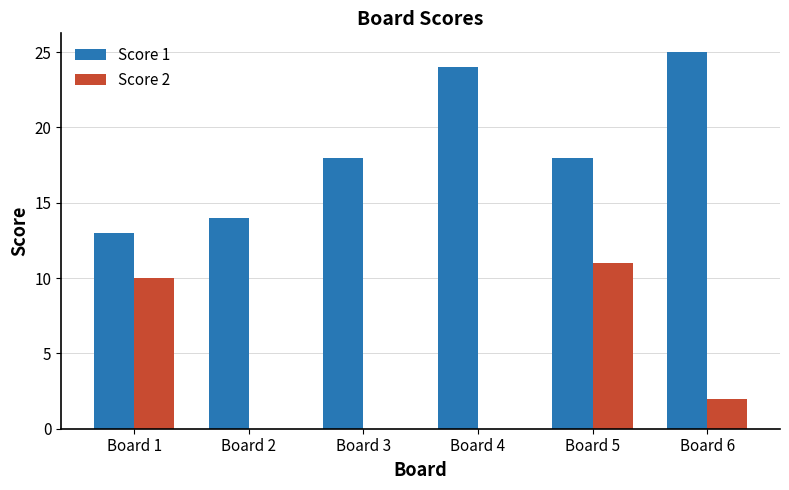

Which series has the largest total across all categories?

Score 1